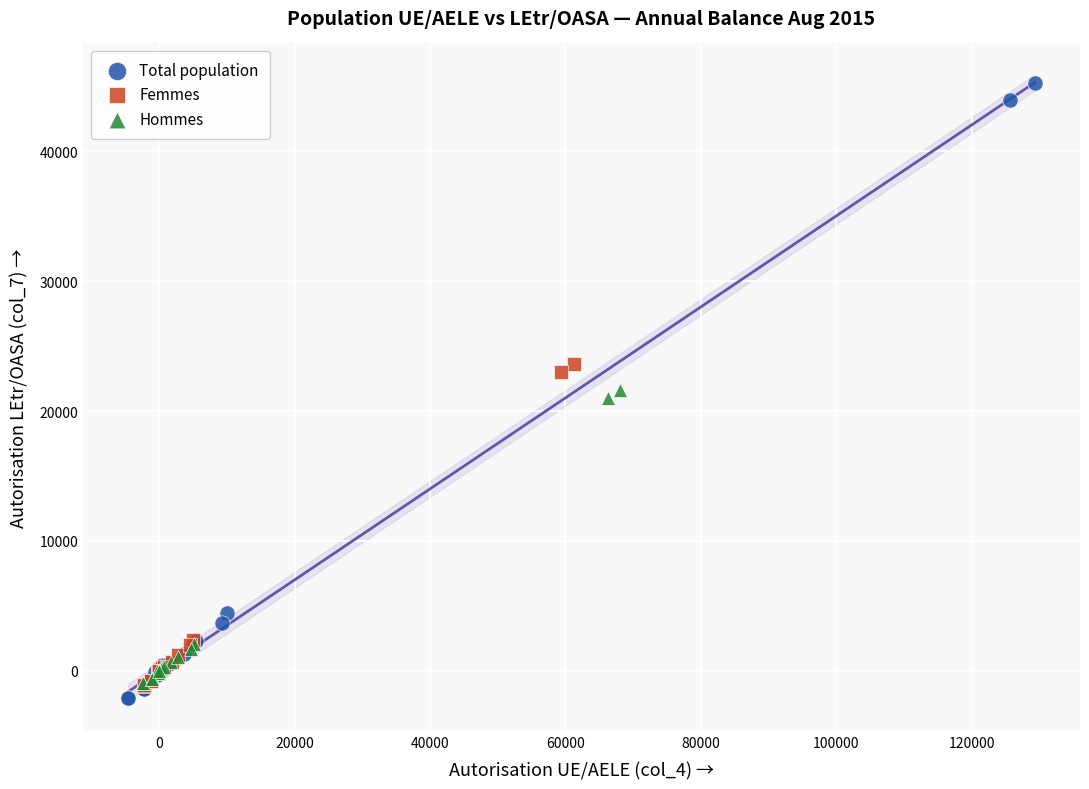

Which series reaches the minimum Y coordinate?

Total population